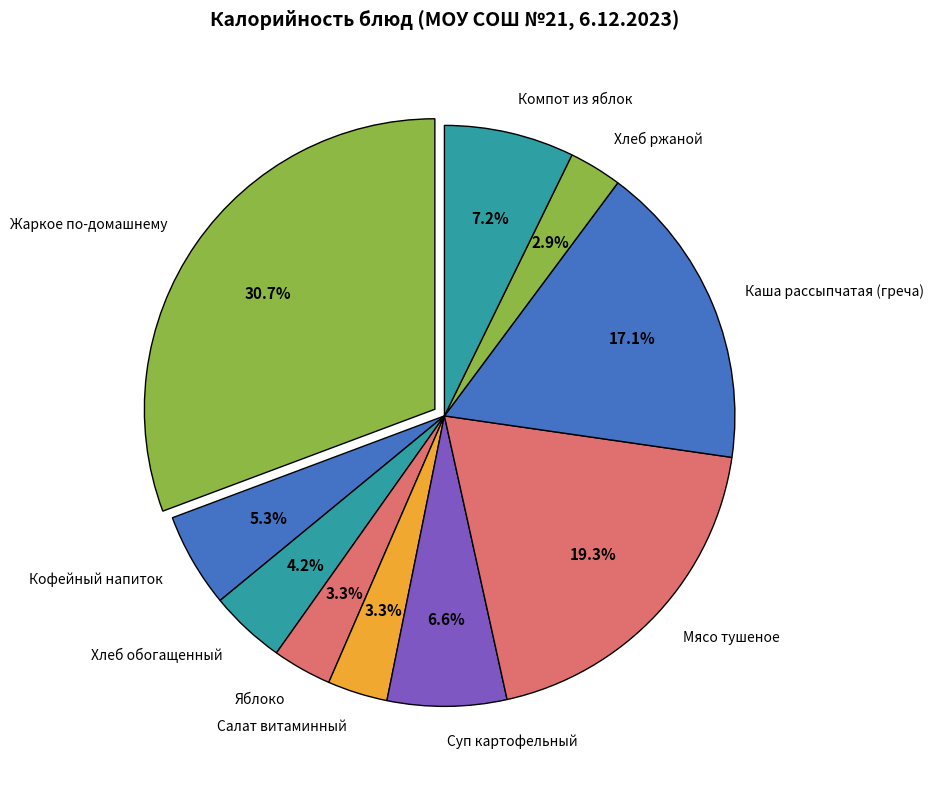

Combined, do Суп картофельный and Каша рассыпчатая (греча) account for over 50%?

No